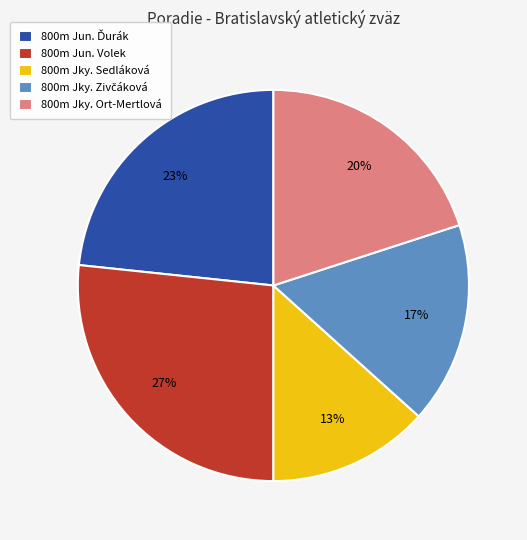

Is there any slice that represents more than half of the pie?

No